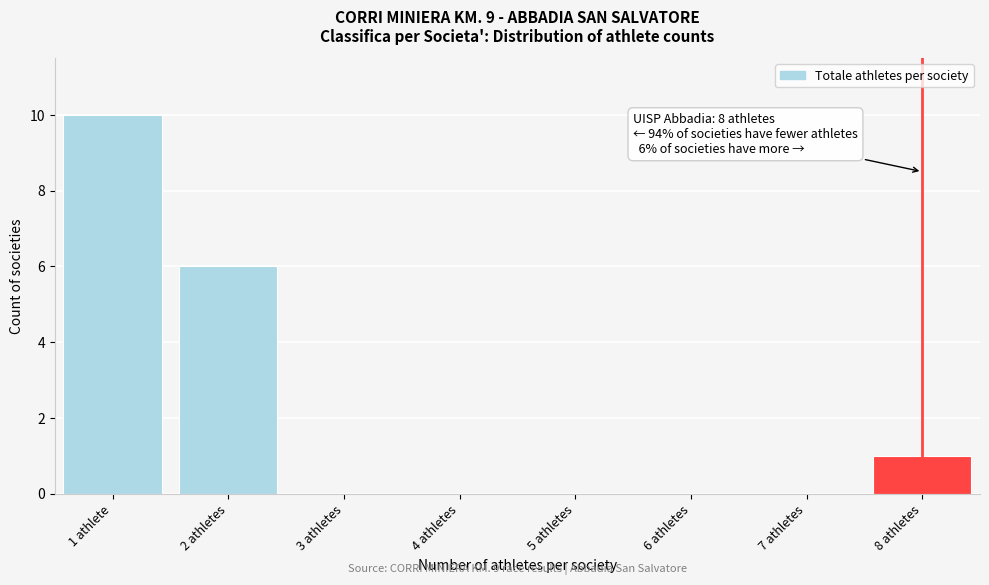

Reading left to right, extract all data points from this chart.

1 athlete=10	2 athletes=6	3 athletes=0	4 athletes=0	5 athletes=0	6 athletes=0	7 athletes=0	8 athletes=1